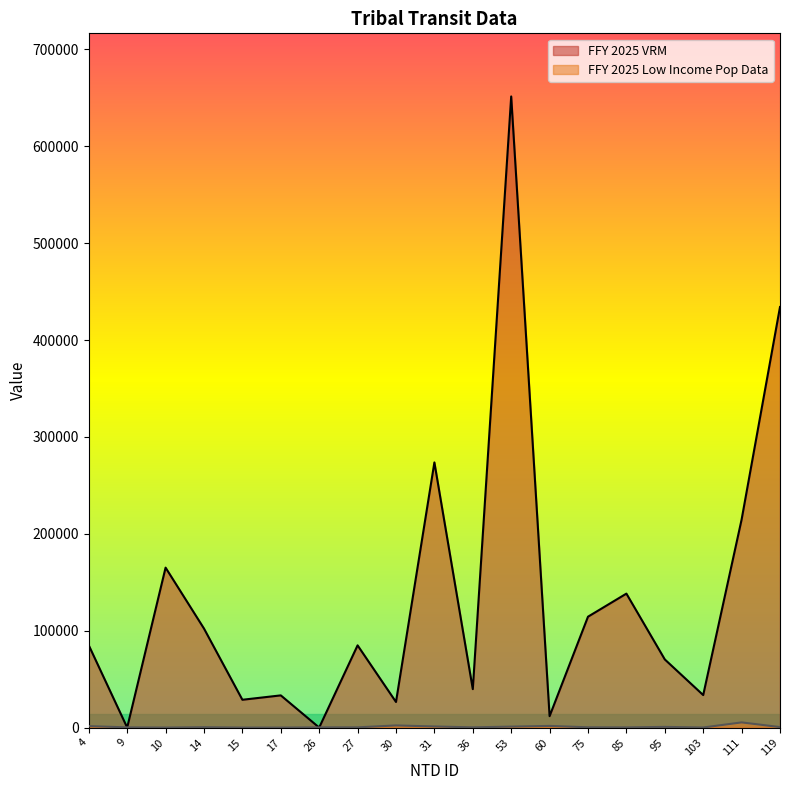

How many values in FFY 2025 Low Income Pop Data are above zero?

18